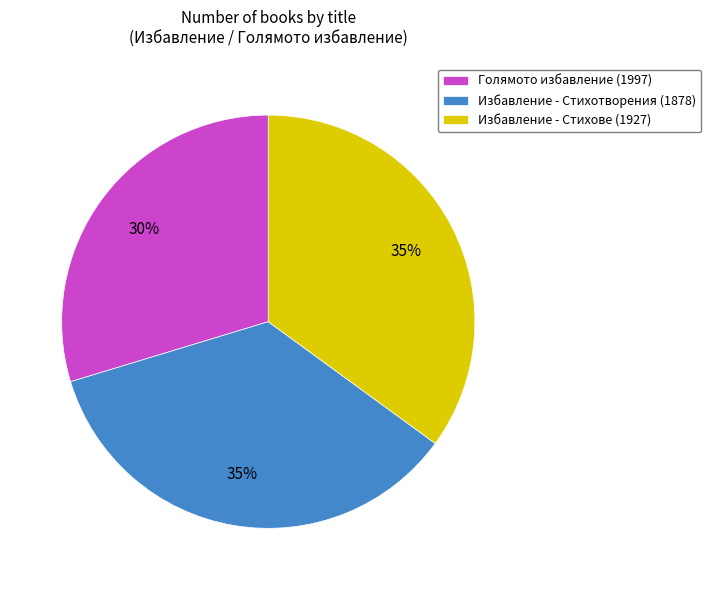

Do Избавление - Стихове (1927) and Избавление - Стихотворения (1878) together represent more than half of the pie?

Yes